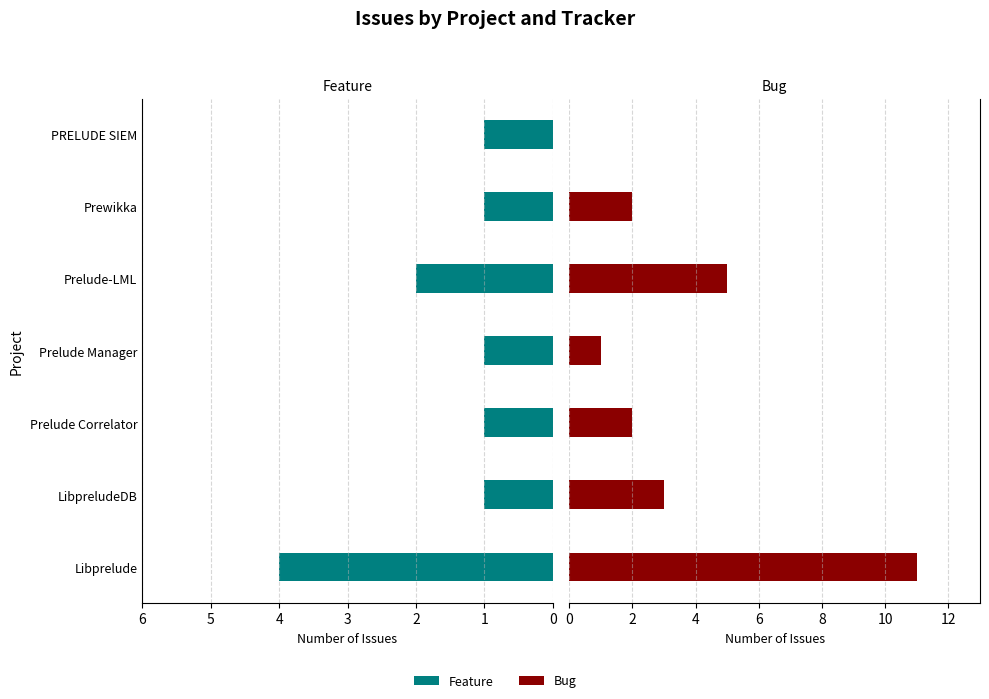

What is the sum of the Bug values at 1 and 4?

8